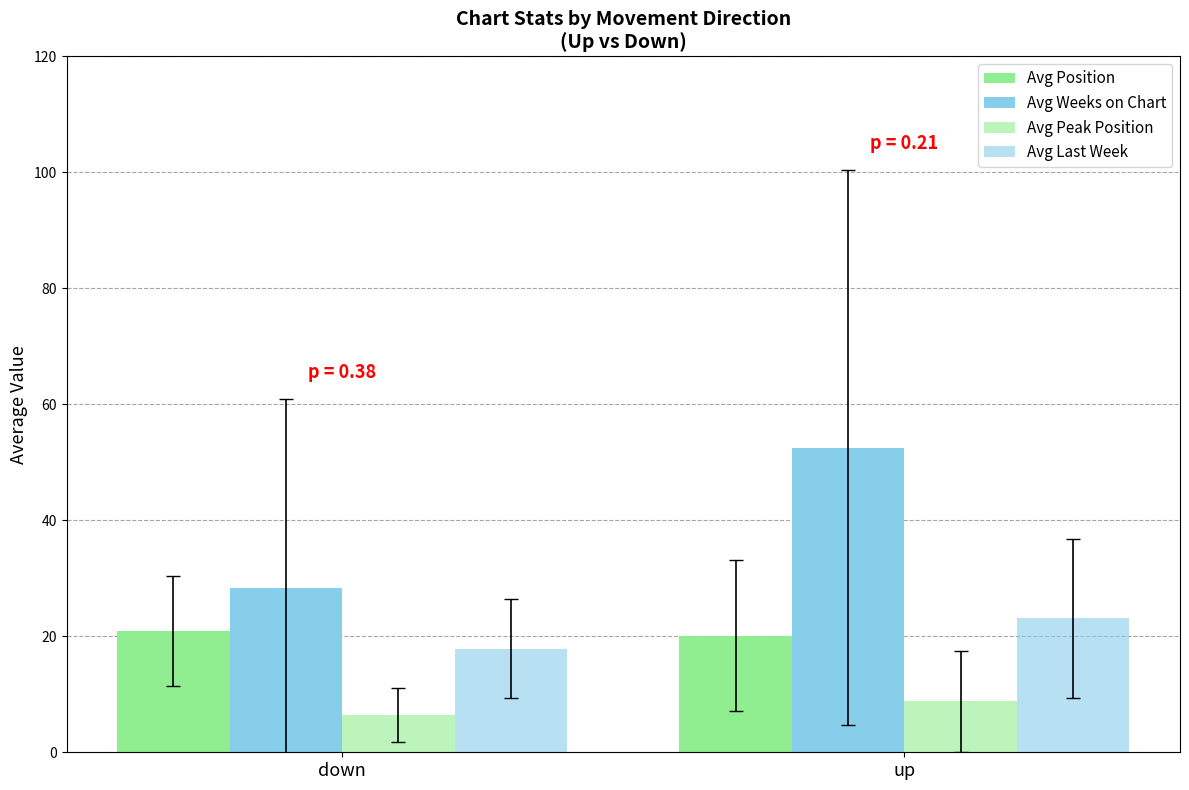

How many data points does each series have?

2